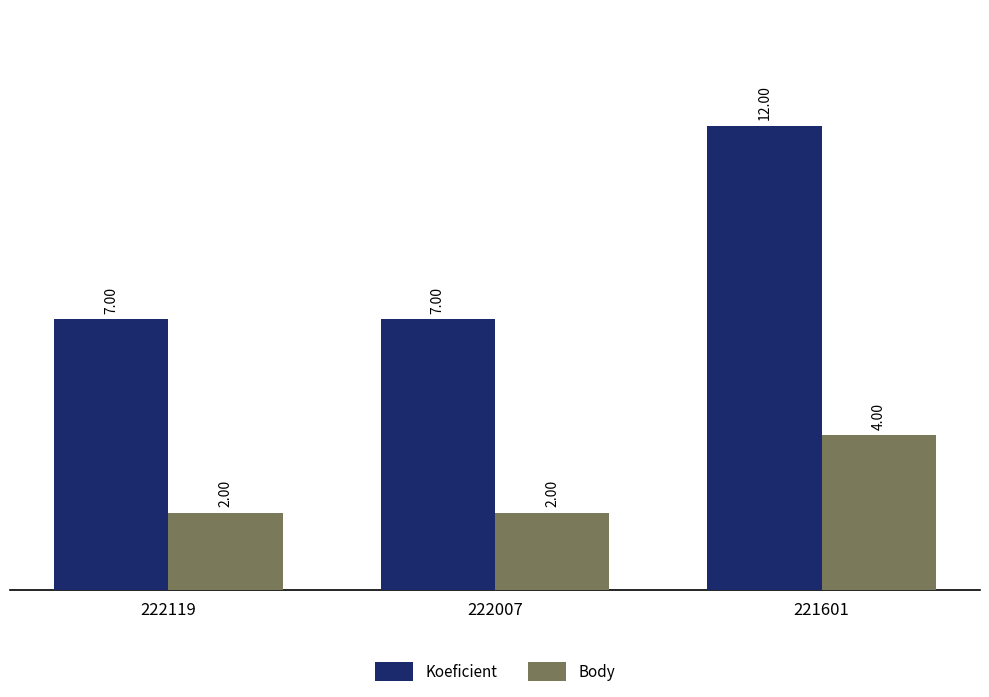

Reading left to right, extract all data points from this chart.

Koeficient: 7	7	12
Body: 2	2	4